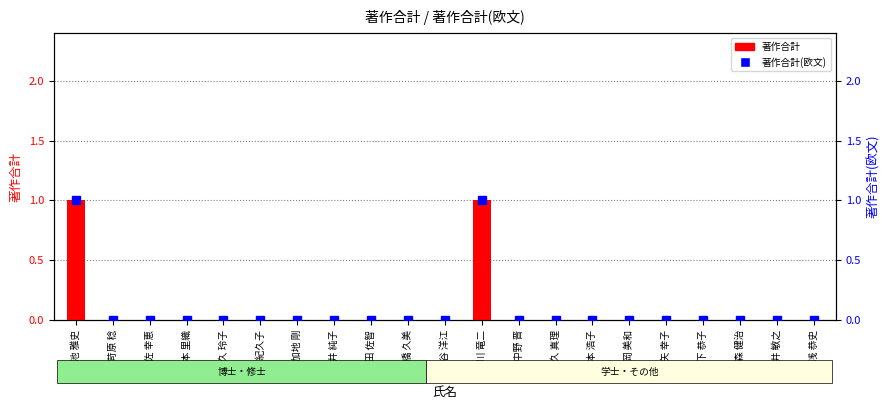

Is it true that 著作合計 equals 0 at 岩佐 幸恵?

True